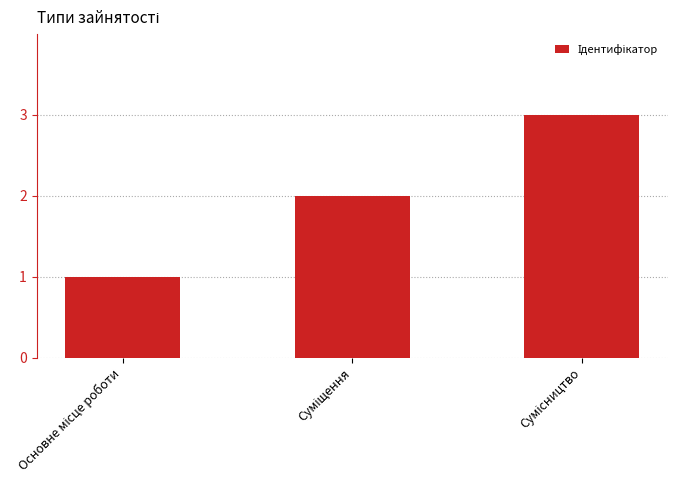

What is the sum of all values?

6